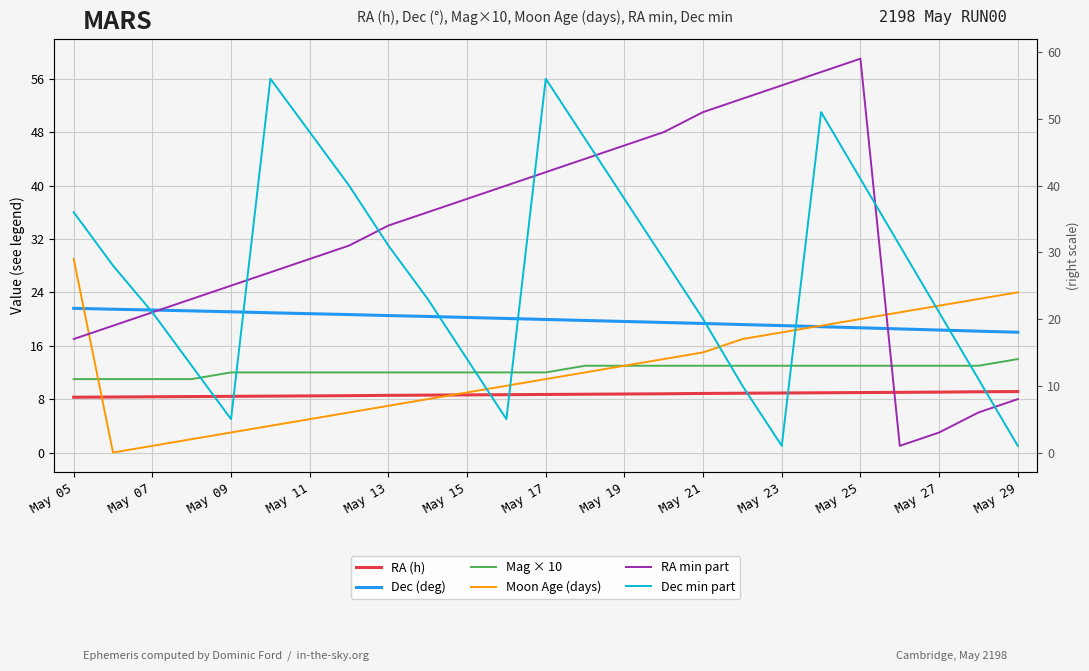

What is the value of the RA (h) point at the 13th from the left?

8.7